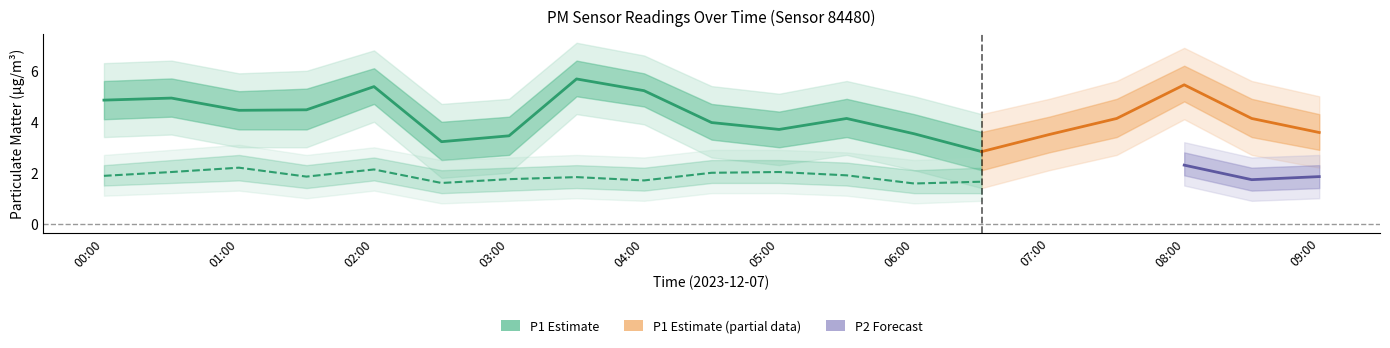

Which series changed the most between 00:00 and 07:30?

P1